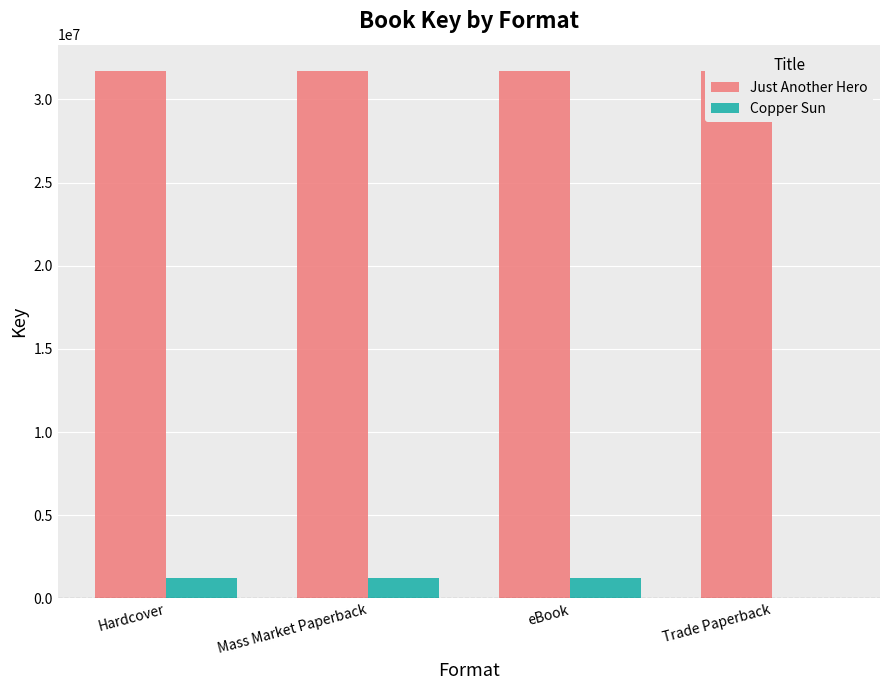

Are the bars grouped side by side (vs. stacked)?

Yes